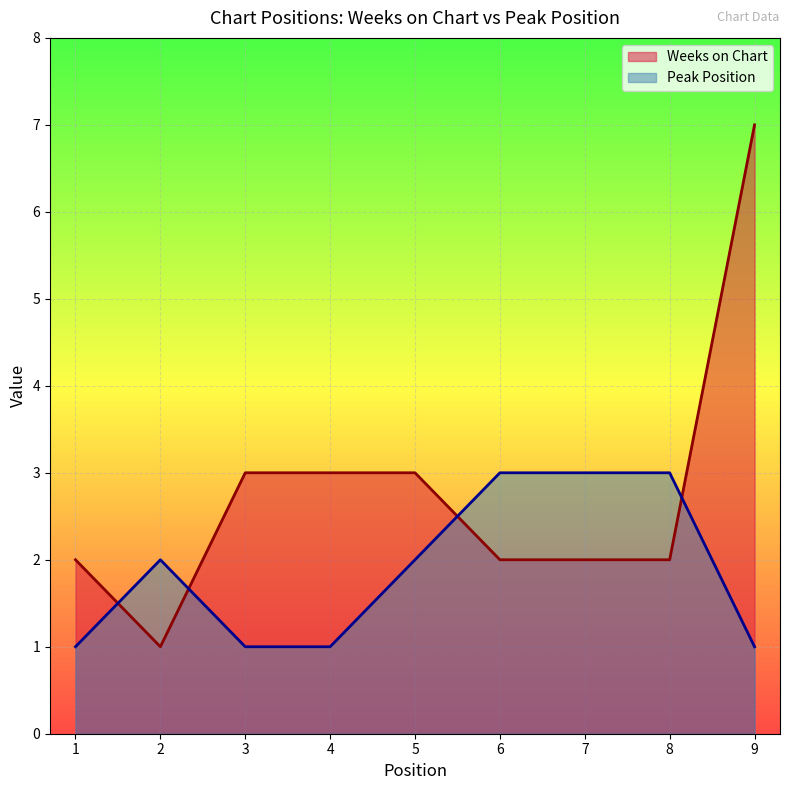

What is the approximate value of Weeks on Chart at 7?

2